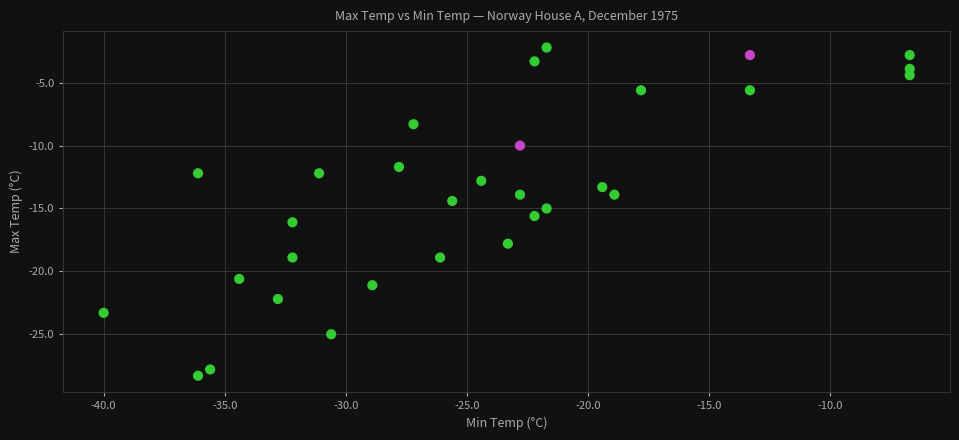

What is the range of X values (max minus min)?

33.3